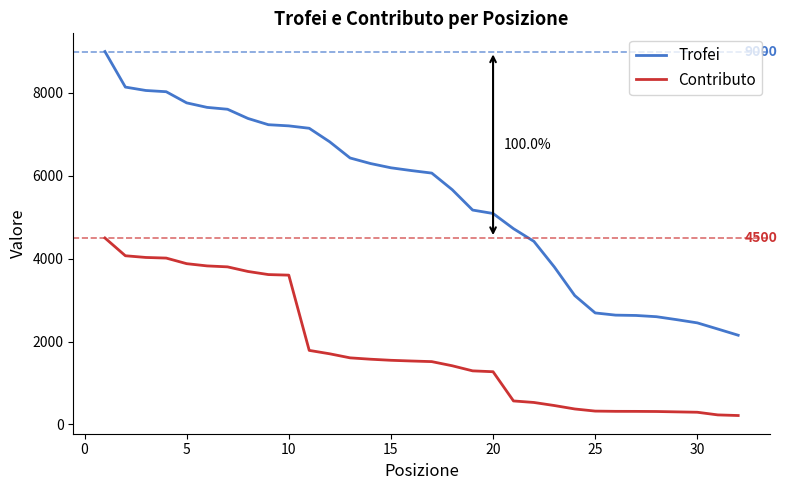

What is the minimum value shown in the chart?

215